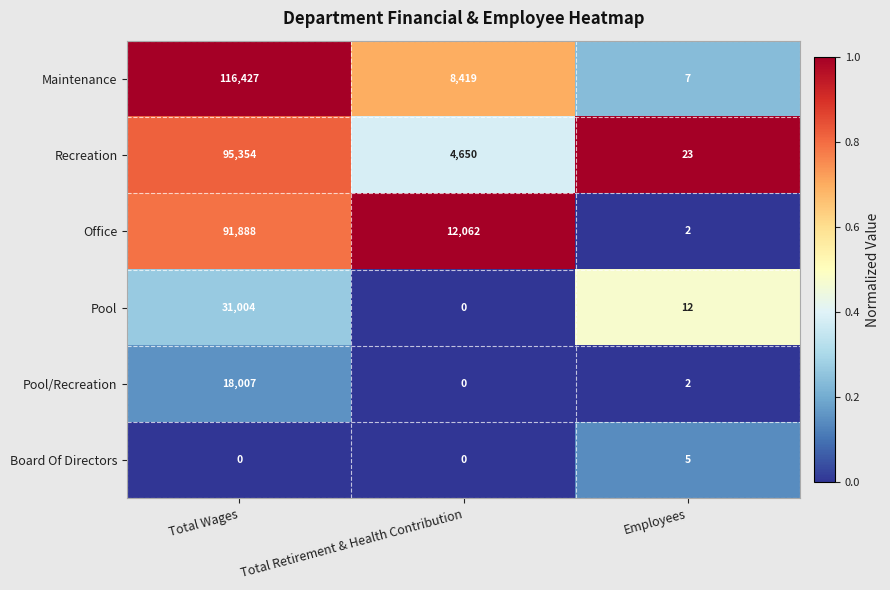

Which series changed the most between Total Wages and Total Retirement & Health Contribution?

Maintenance